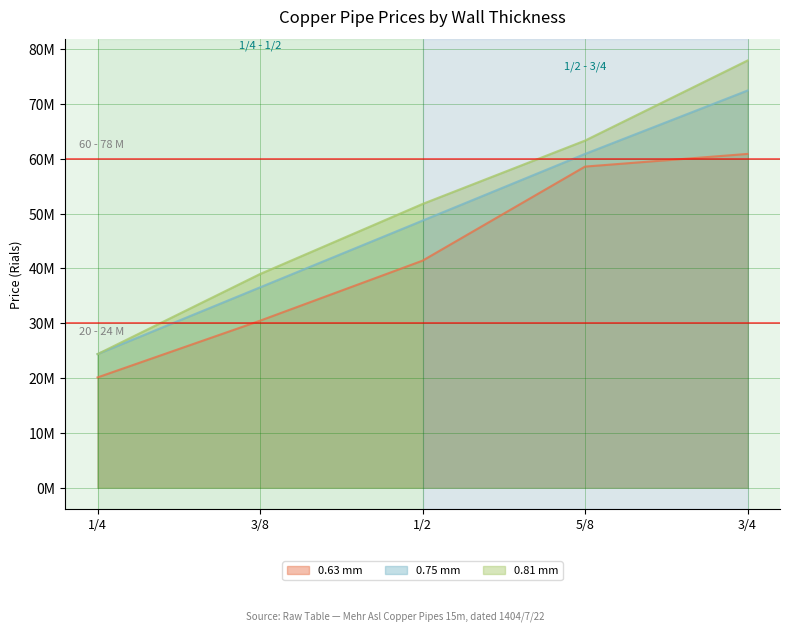

At which label does 0.75 mm first exceed 48720000?

5/8